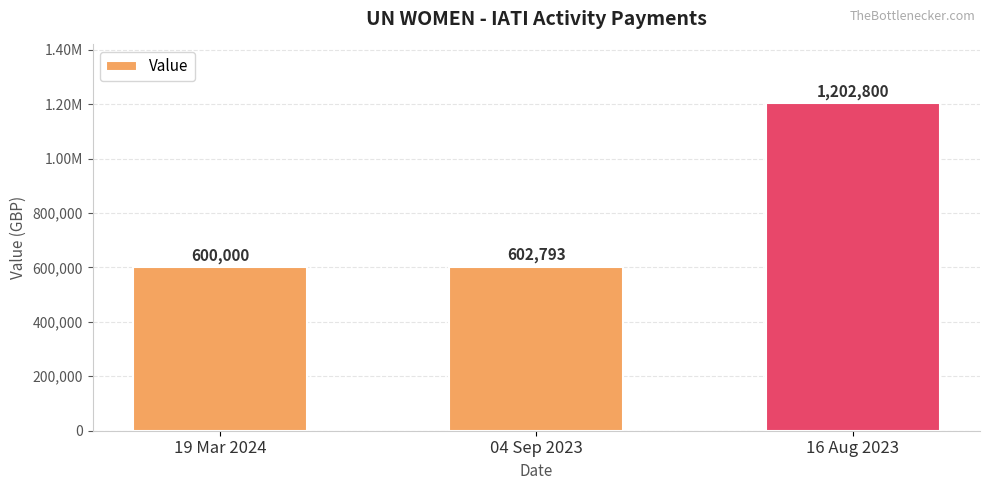

Are the bars horizontal?

No